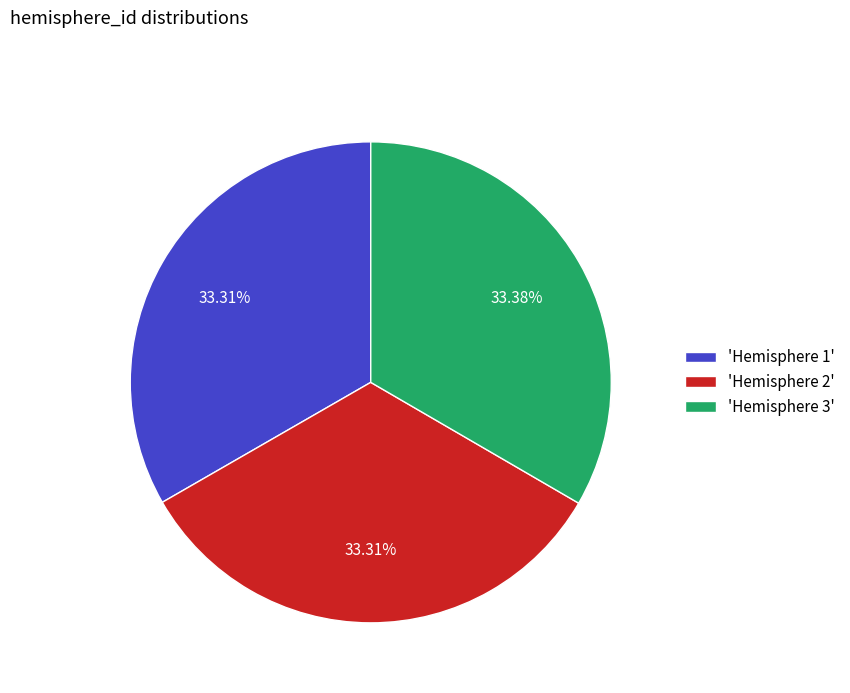

Count the number of slices in the pie.

3